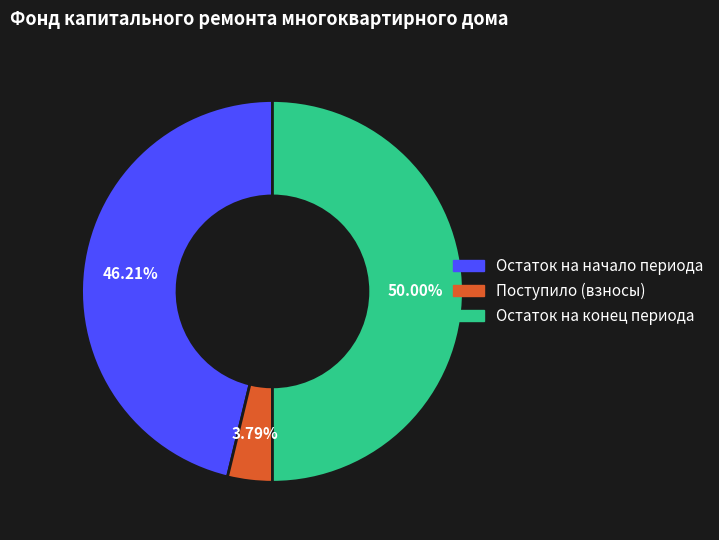

Count the number of slices in the pie.

3